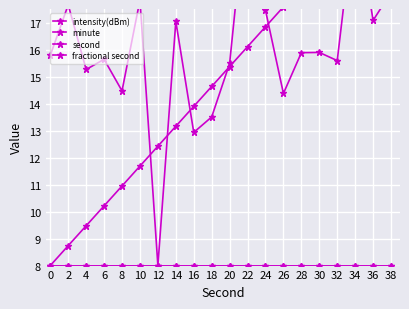

True or false: intensity(dBm) and minute cross at least once.

False